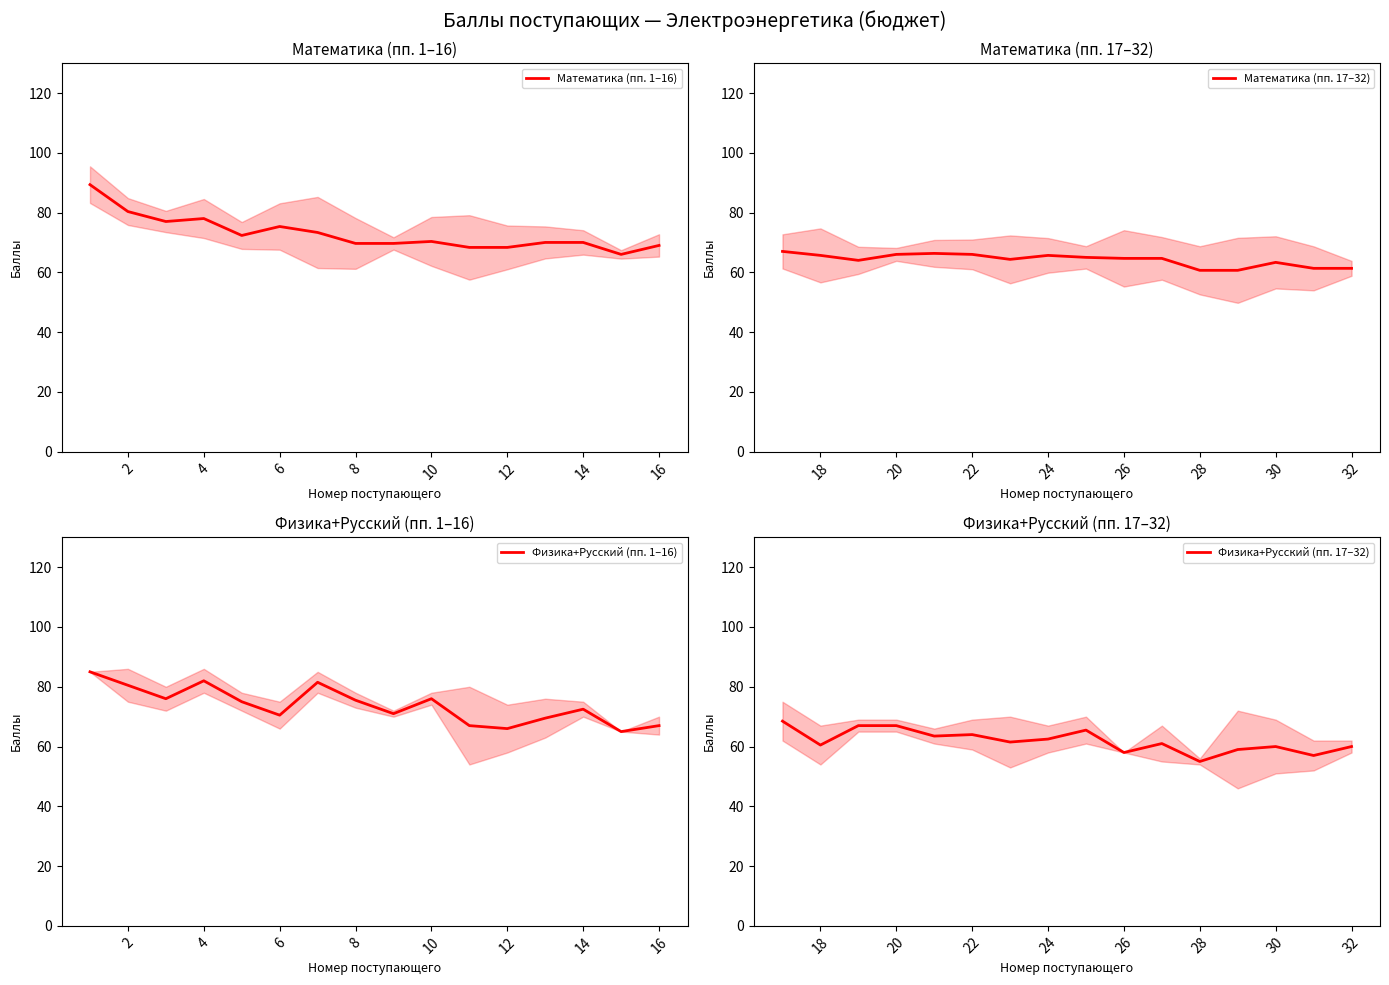

What is the lowest value of the Математика (пп. 1–16) series?

66.0